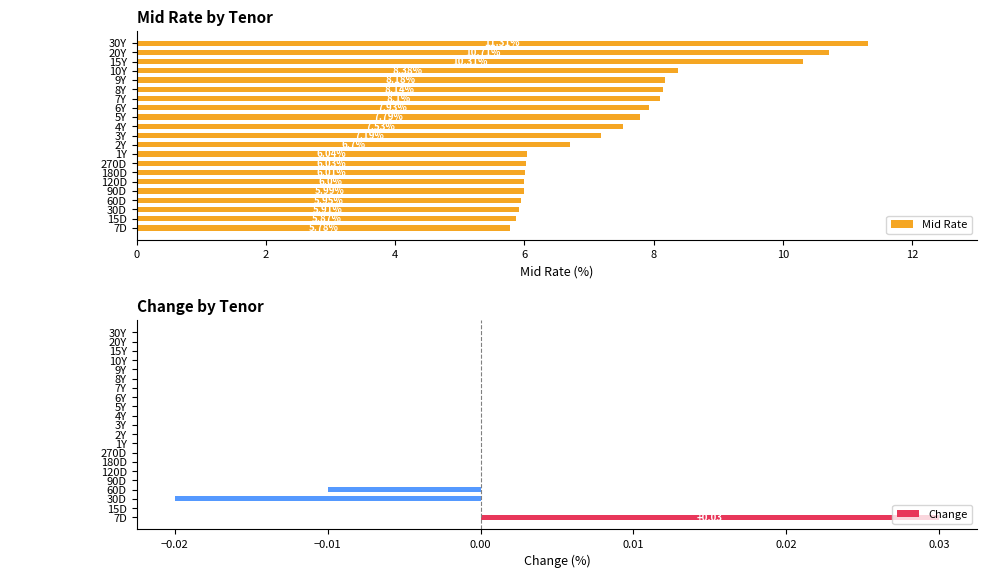

List the series in order of their overall mean, lowest first.

Change, Mid Rate